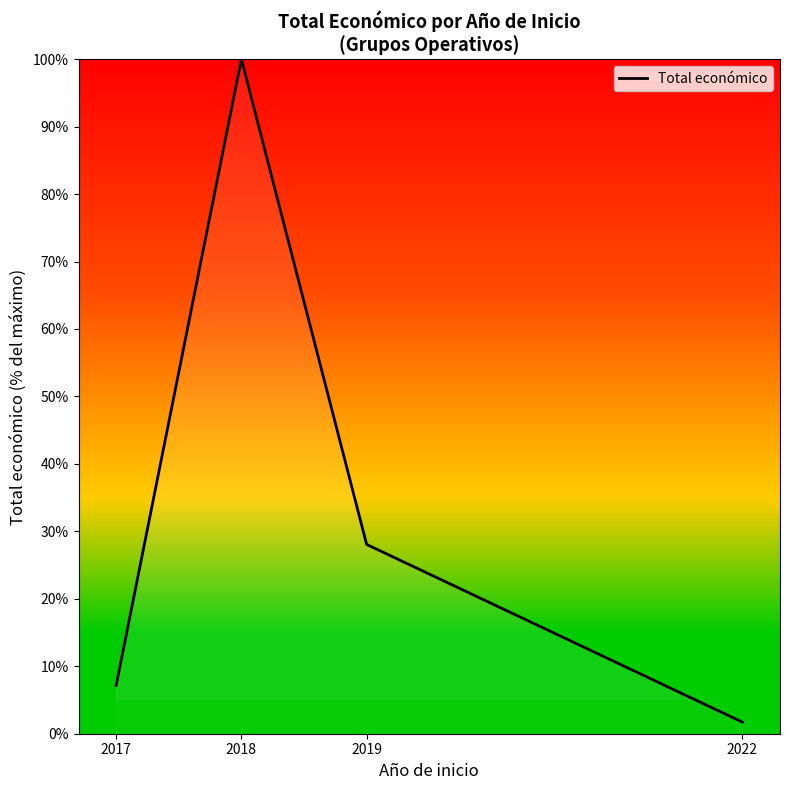

Rank the categories by value from highest to lowest.

2018, 2019, 2017, 2022